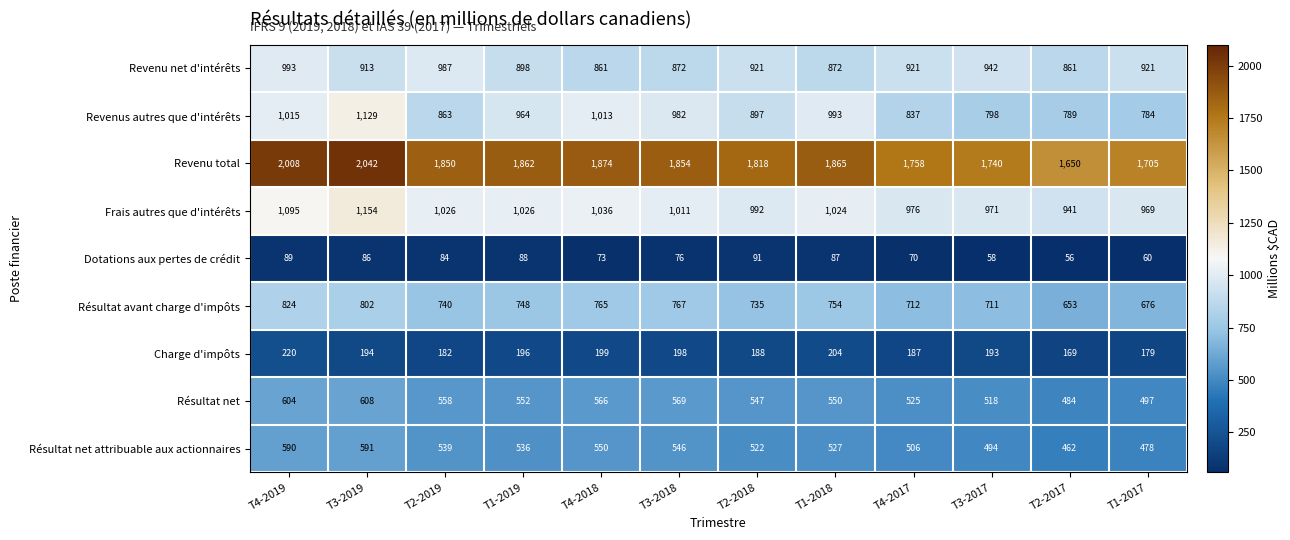

How many categories are shown in the chart?

12